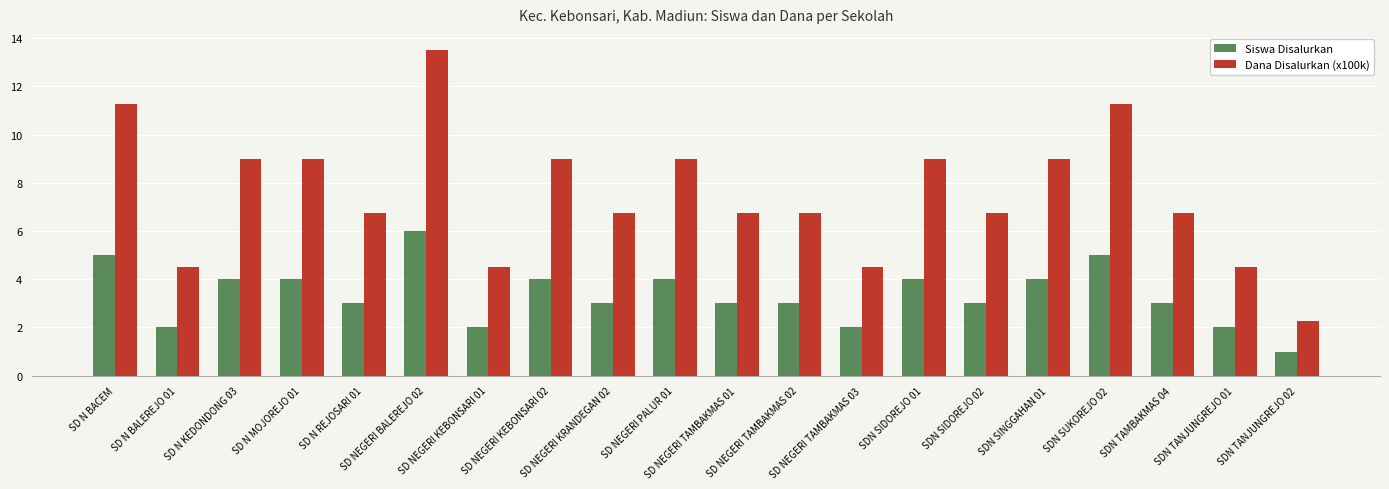

At which label does Siswa Disalurkan first exceed 3?

SD N BACEM